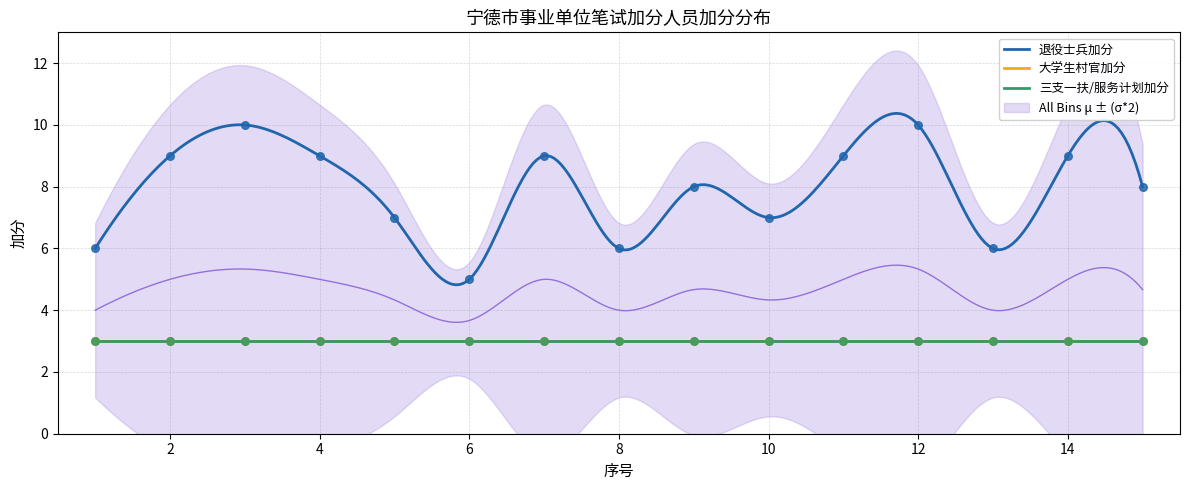

At how many categories does at least one series exceed 5?

14